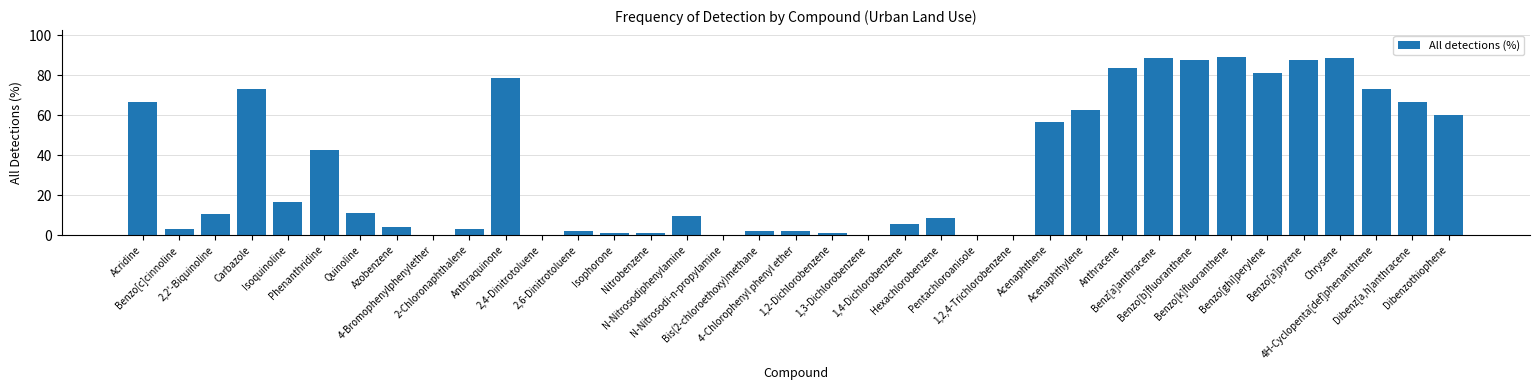

How many data points does each series have?

37